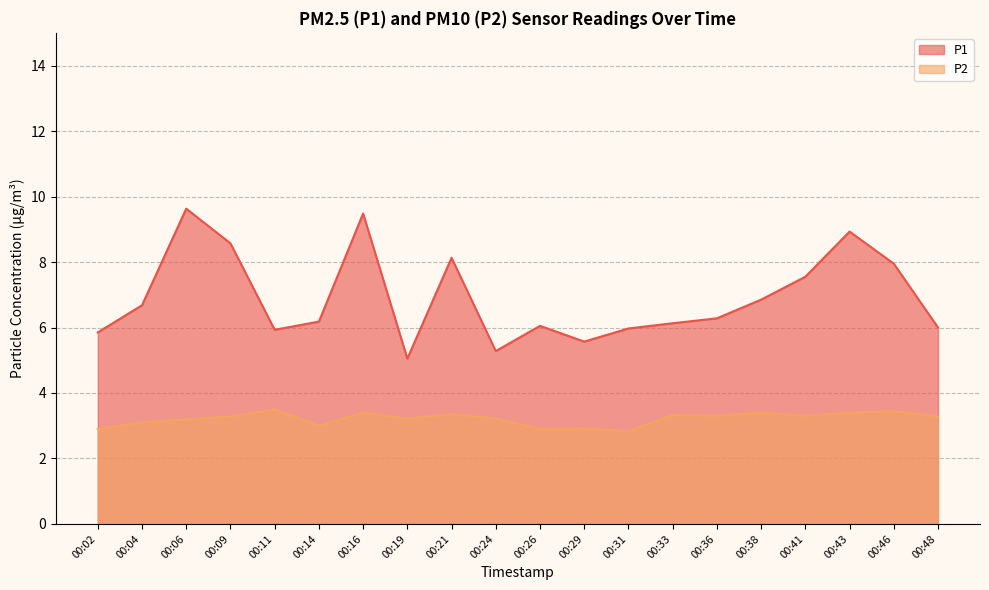

Reading right to left, extract all data points from this chart.

P1: 00:48=6.0	00:46=8.0	00:43=8.9	00:41=7.5	00:38=6.8	00:36=6.3	00:33=6.1	00:31=6.0	00:29=5.6	00:26=6.0	00:24=5.3	00:21=8.1	00:19=5.0	00:16=9.5	00:14=6.2	00:11=5.9	00:09=8.6	00:06=9.6	00:04=6.7	00:02=5.8
P2: 00:48=3.3	00:46=3.5	00:43=3.4	00:41=3.3	00:38=3.4	00:36=3.3	00:33=3.3	00:31=2.8	00:29=2.9	00:26=2.9	00:24=3.2	00:21=3.4	00:19=3.2	00:16=3.4	00:14=3.0	00:11=3.5	00:09=3.3	00:06=3.2	00:04=3.1	00:02=2.9